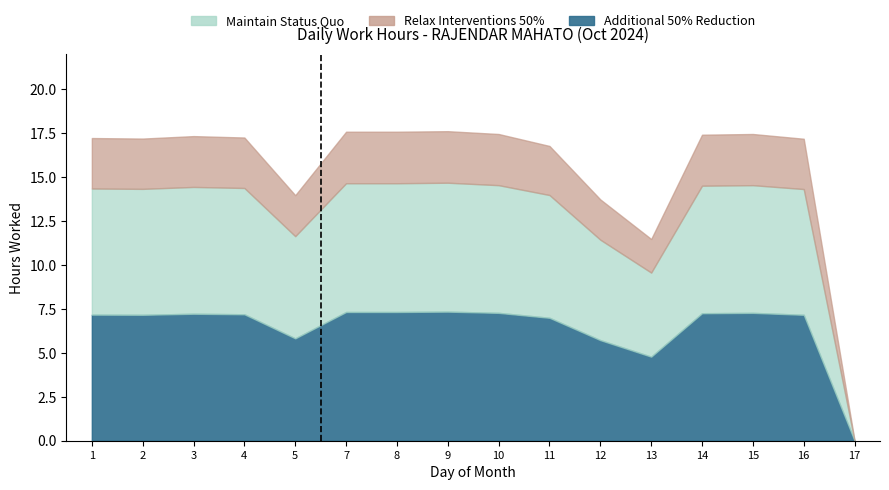

The value of Relax Interventions 50% at 8 is 10.1. True or false?

False